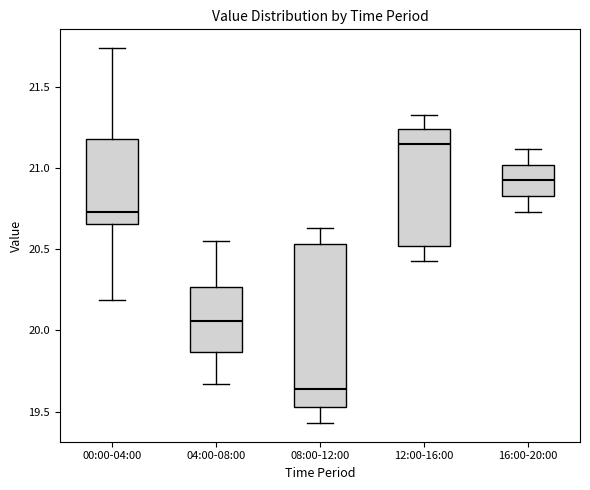

Which box is the tallest, from its lower edge to its upper edge?

08:00-12:00